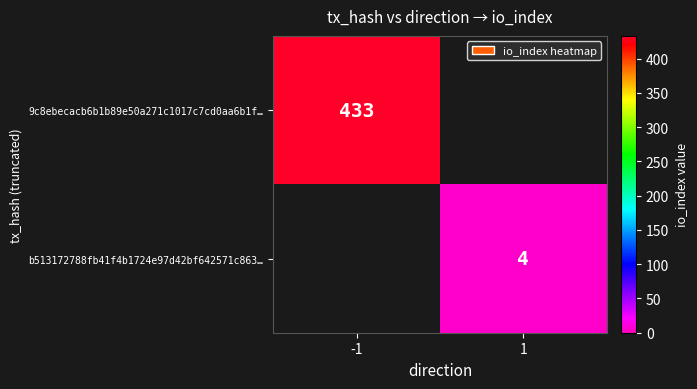

Is the value of b513172788fb41f4b1724e97d42bf642571c863… at 1 greater than the value of 9c8ebecacb6b1b89e50a271c1017c7cd0aa6b1f… at -1?

No